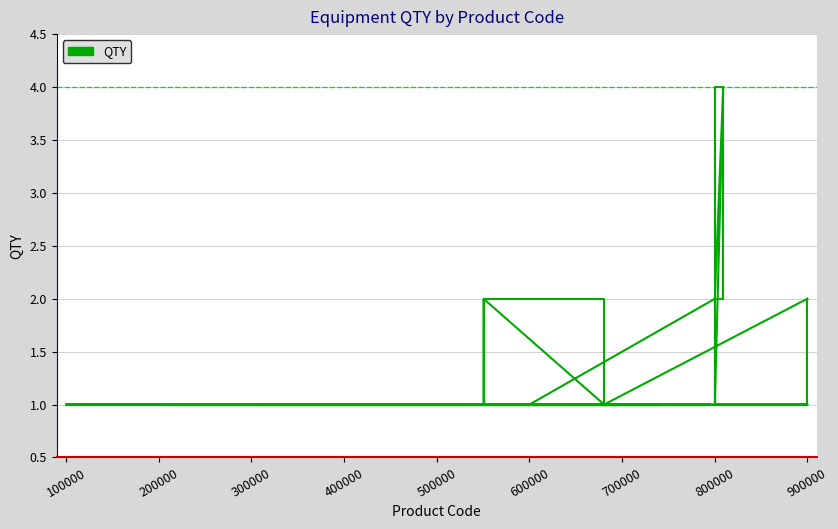

What is the difference between the maximum and second lowest values?

3